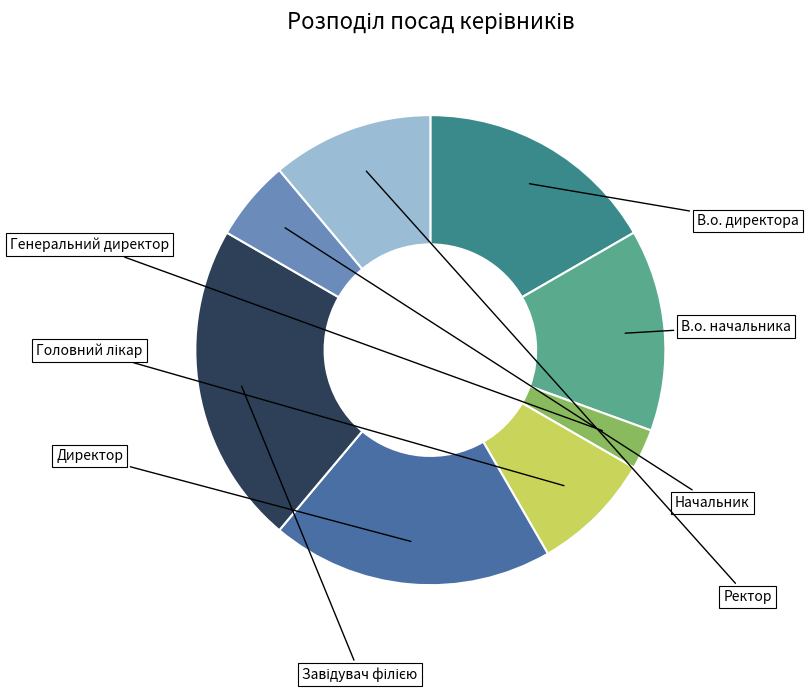

Which slice is the smallest?

Генеральний директор